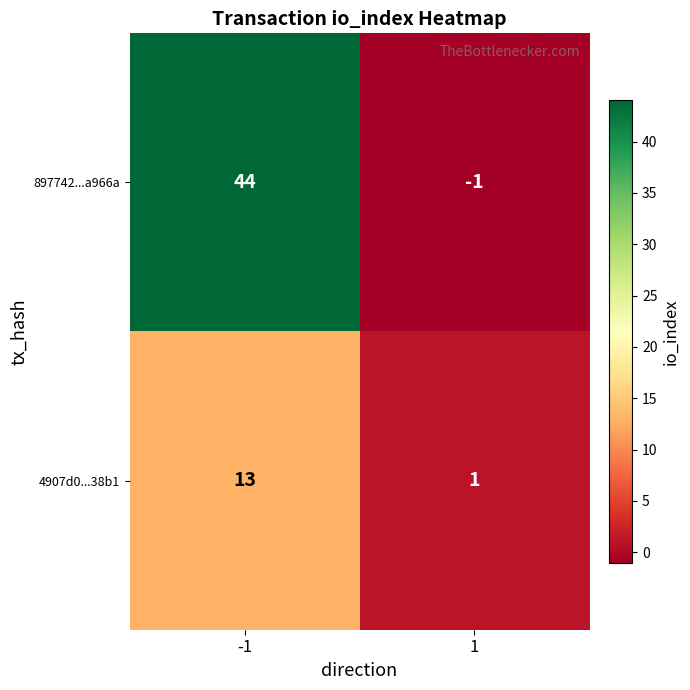

What value does the 897742...a966a series have at -1, to the nearest 5?

45